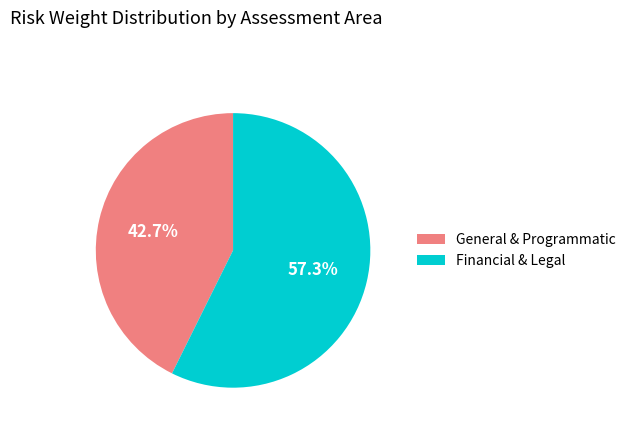

What percentage do Financial & Legal and General & Programmatic together represent?

100.0%